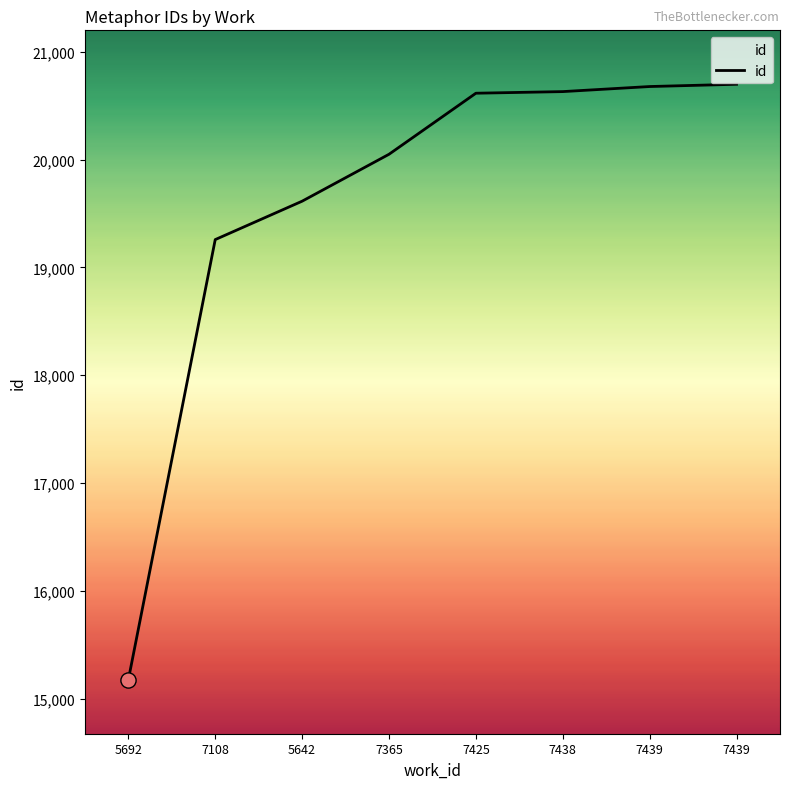

How many lines are shown in the chart?

1